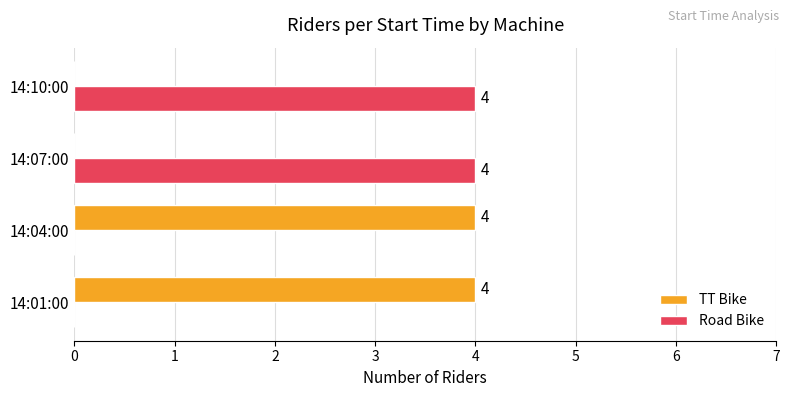

The value of Road Bike at 14:10:00 is 4. True or false?

True